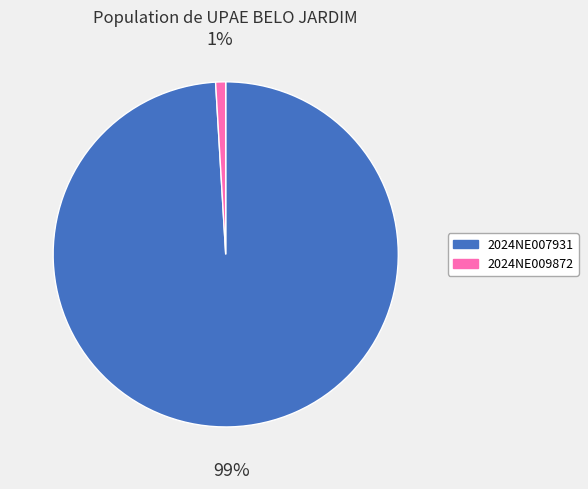

Is it true that 2024NE007931 is 99% of the pie?

True